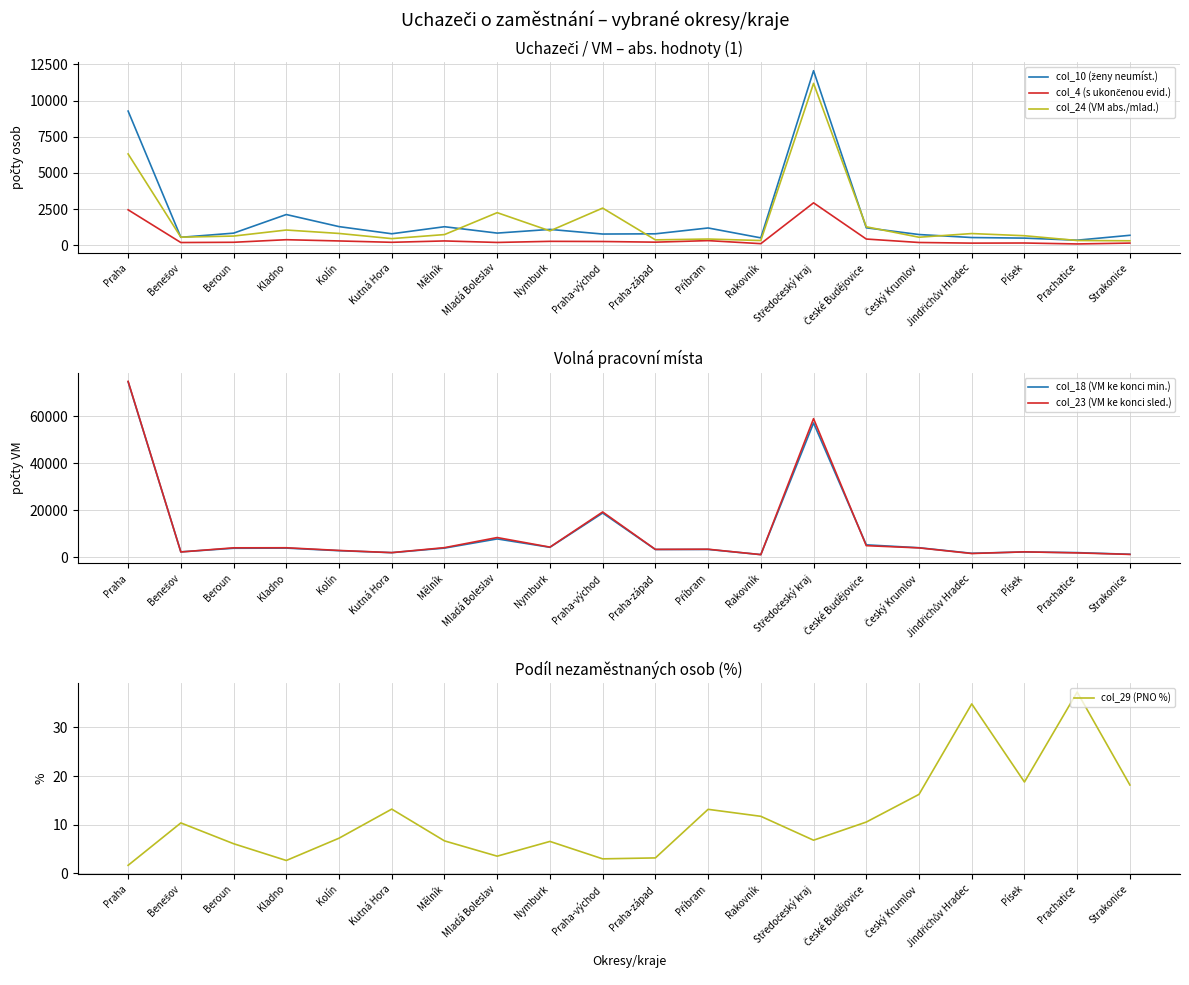

The value of col_29 (PNO %) at Strakonice is 18.2. True or false?

True